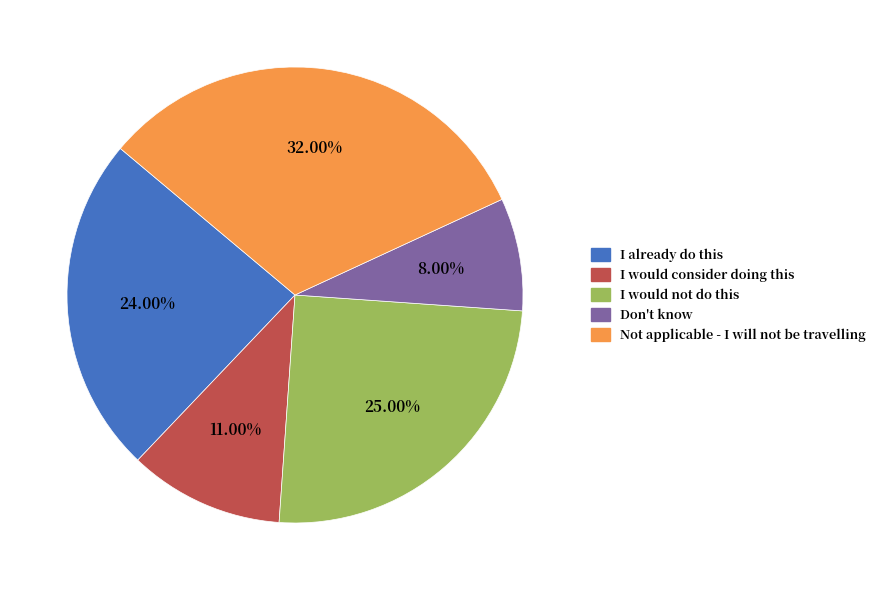

To the nearest percent, what is the difference between the largest and smallest slice percentages?

24%